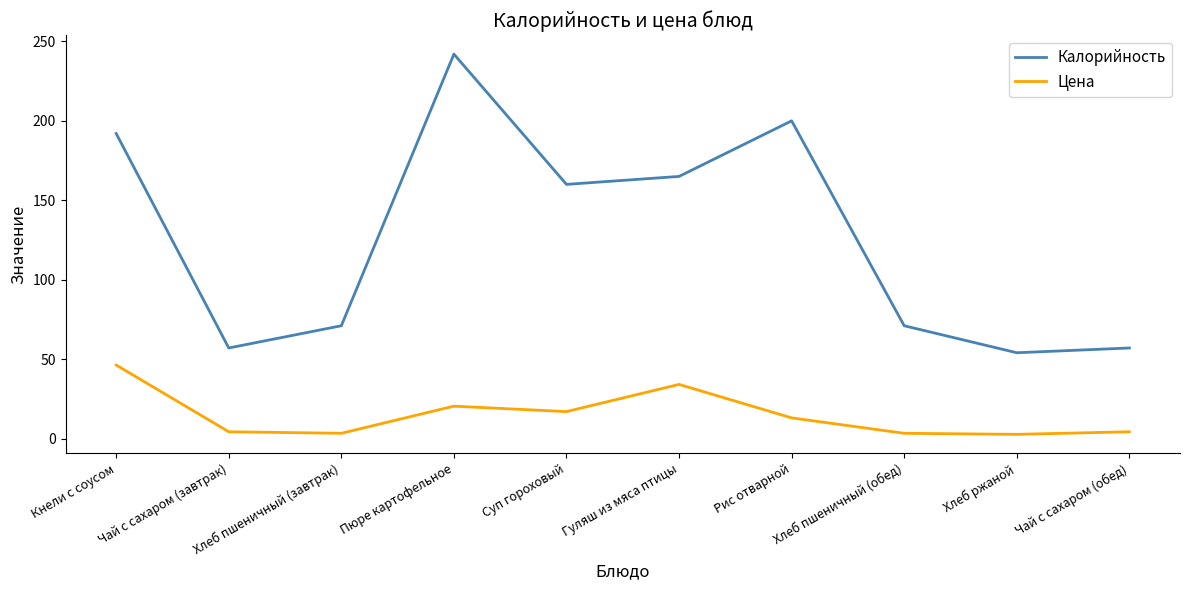

True or false: Цена and Калорийность intersect in this chart.

False